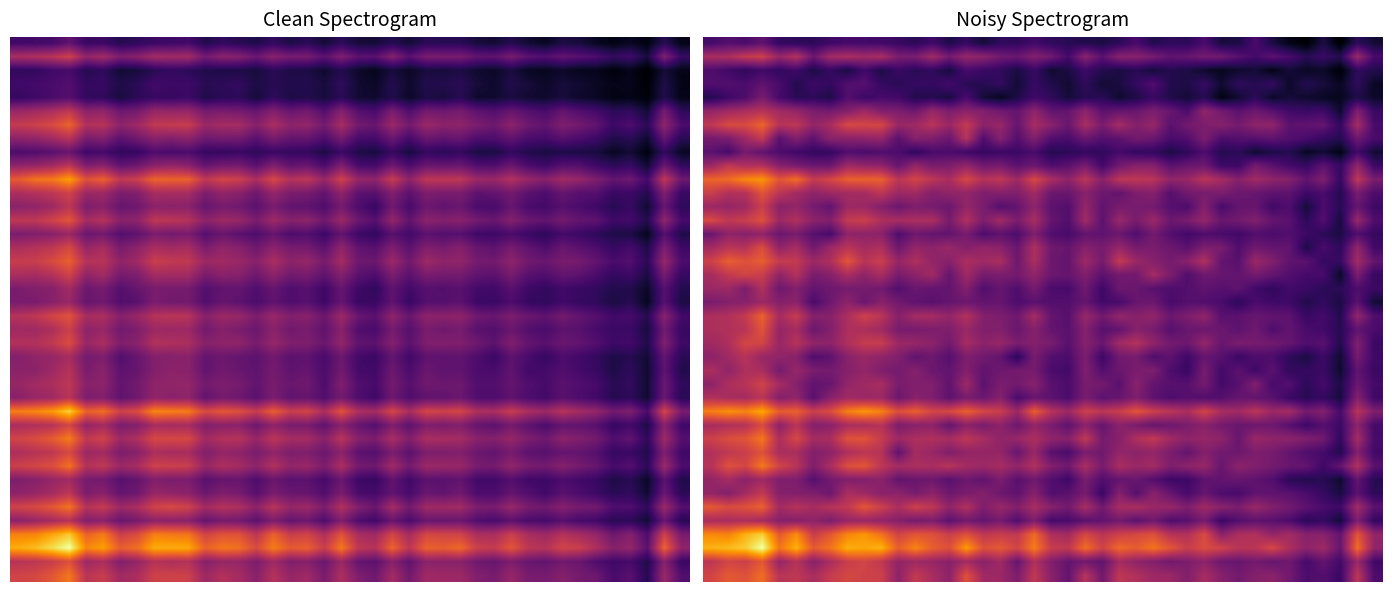

What is the maximum value shown in the chart?

26.1